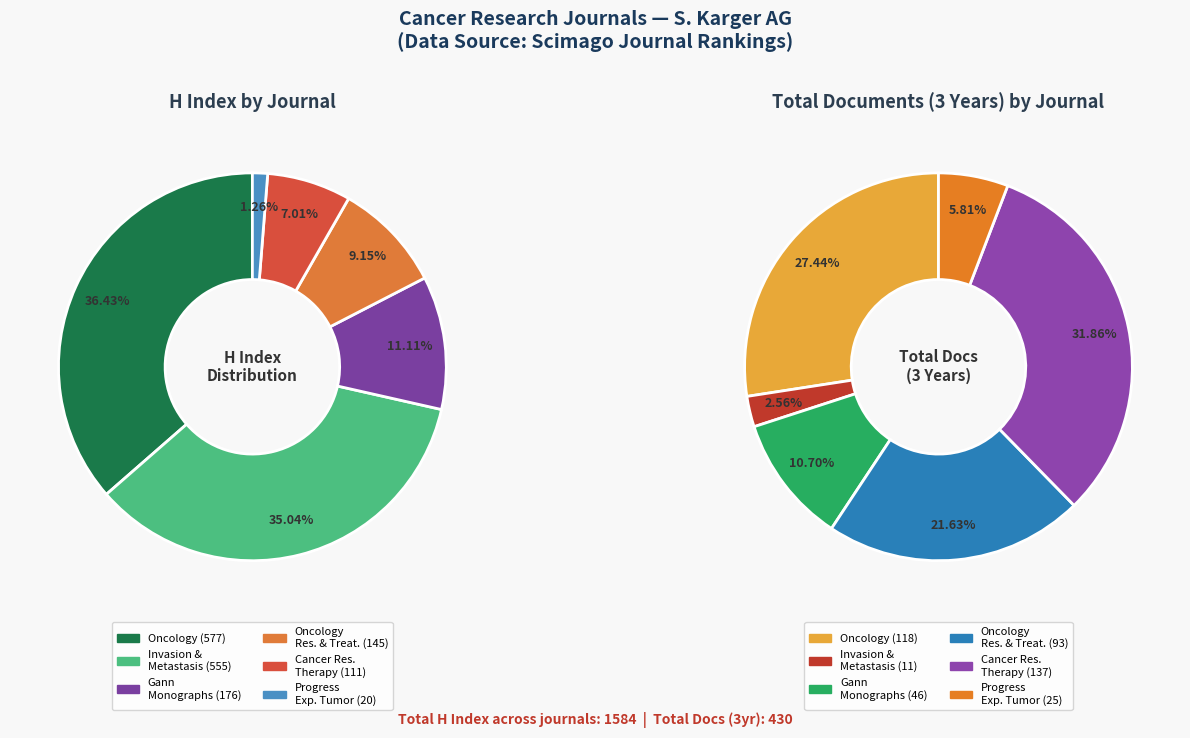

What percentage is the Progress in Experimental Tumor Research slice, to the nearest percent?

1%